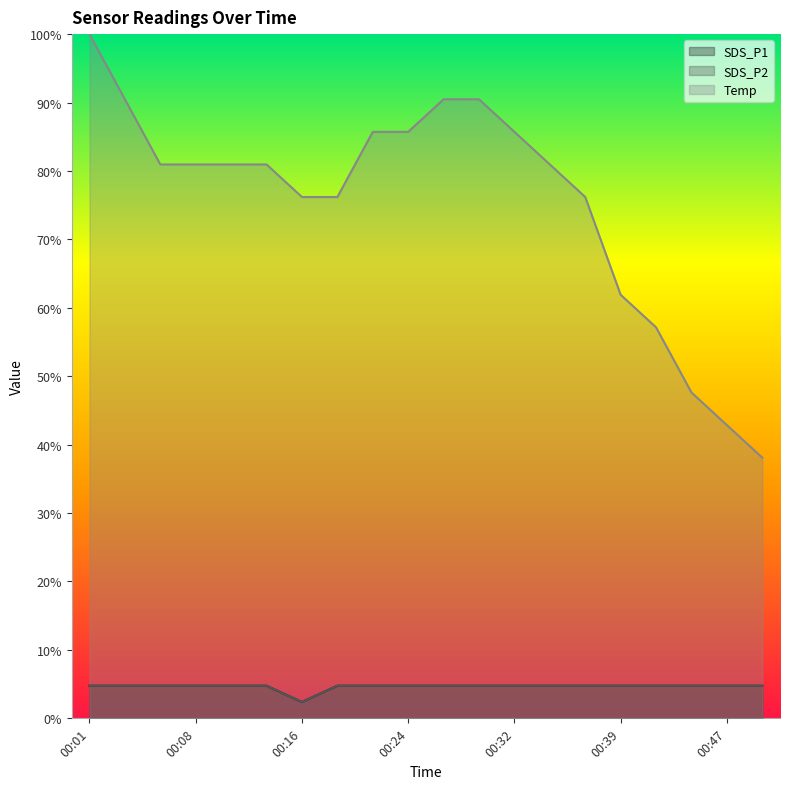

In SDS_P1, how many points are lower than both neighbors (excluding endpoints)?

1